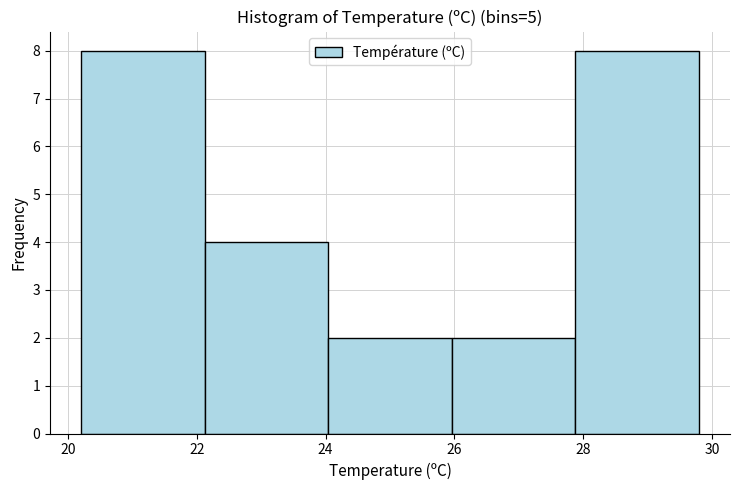

What is the height of the bar covering 25.96 to 27.88 on the x-axis? Neither the bar edges nor the heights are printed on the chart, so give them approximately, as read against the axes.

2